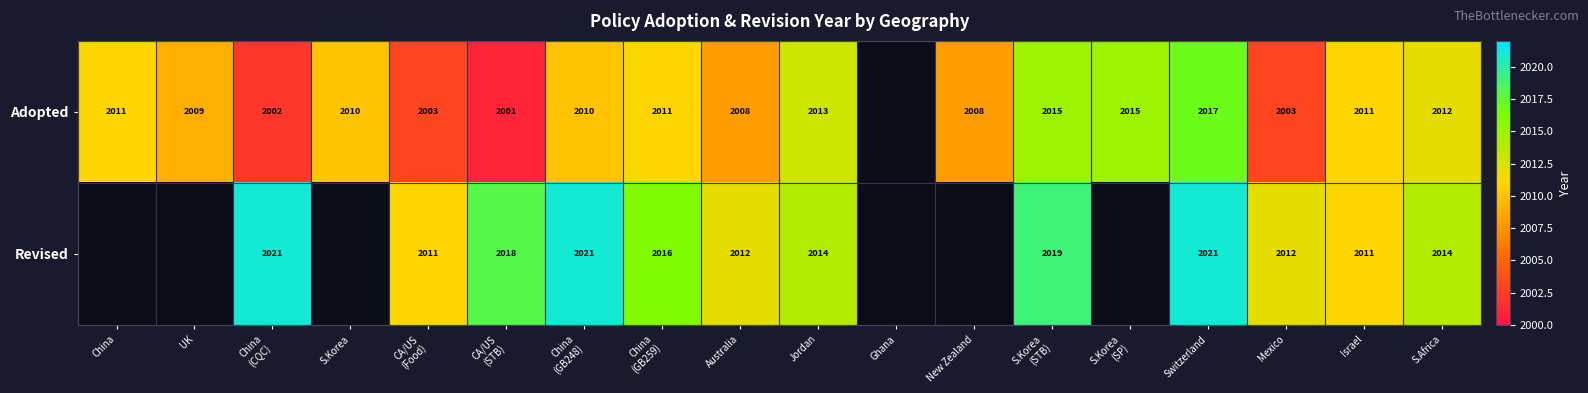

The Revised series shows 760 at Australia. True or false?

False